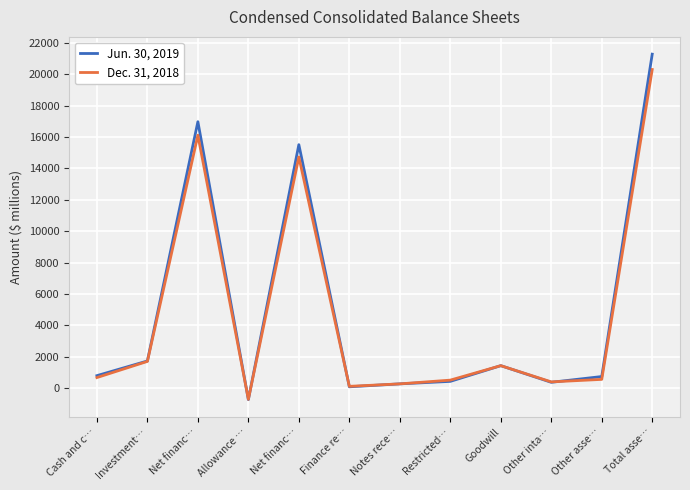

What is the difference between the maximum and minimum values in the Jun. 30, 2019 series?

22032